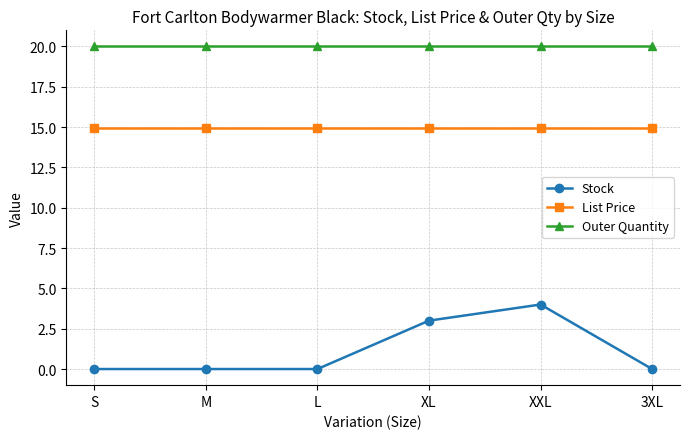

What is the spread (max minus min) of values at XXL?

16.0